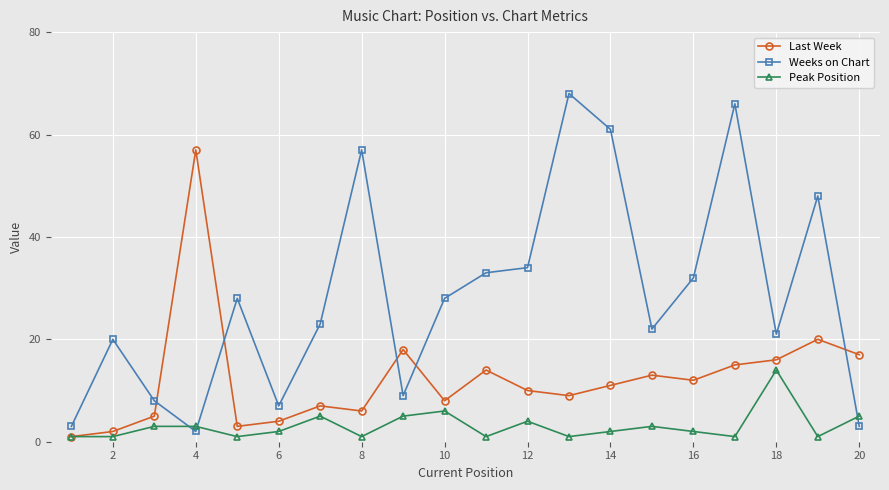

List the series in order of their peak value, lowest first.

Peak Position, Last Week, Weeks on Chart